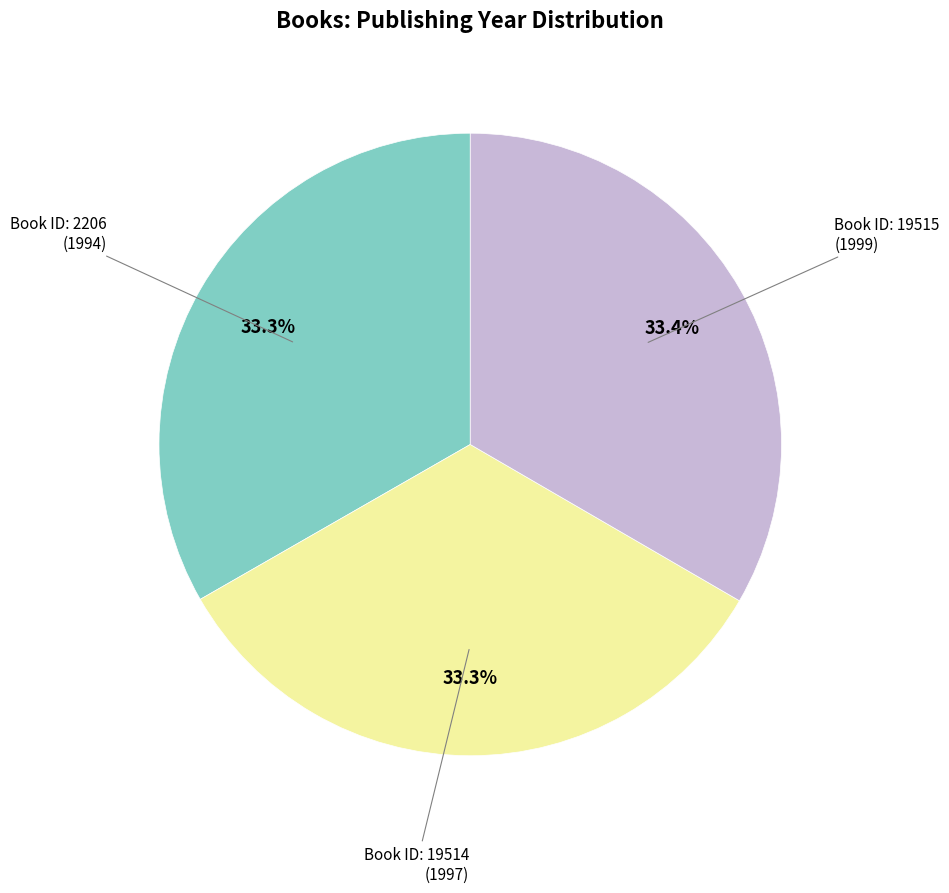

Is there a majority slice in this chart?

No